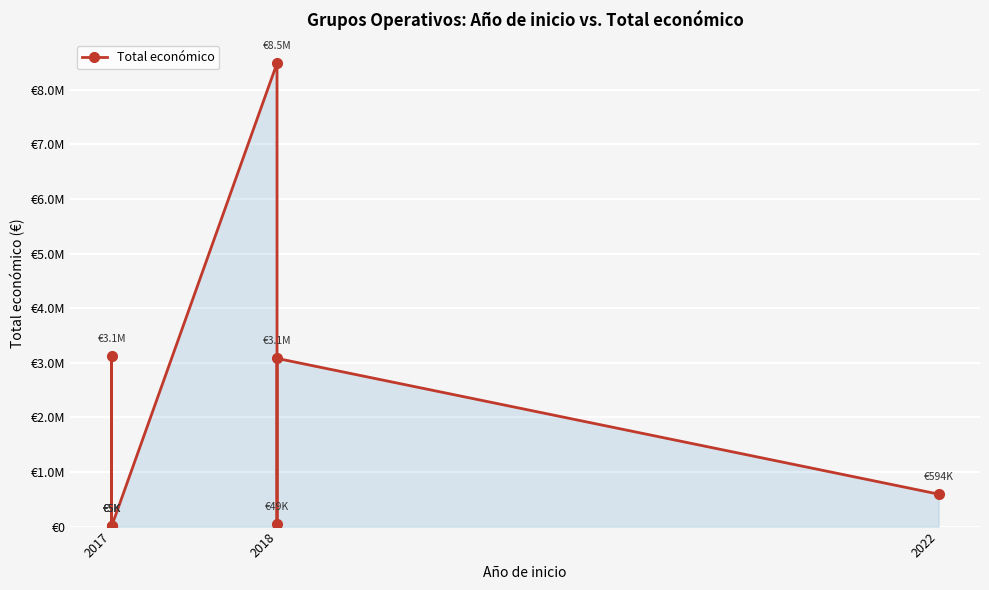

Count the number of values greater than 594138.

3